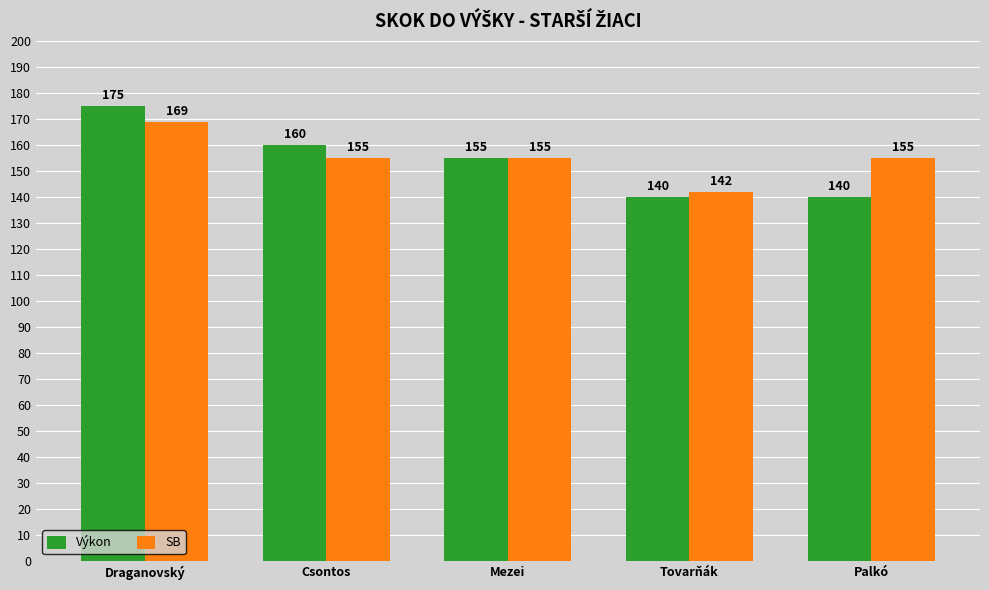

Which series changed the most between Mezei and Tovarňák?

Výkon